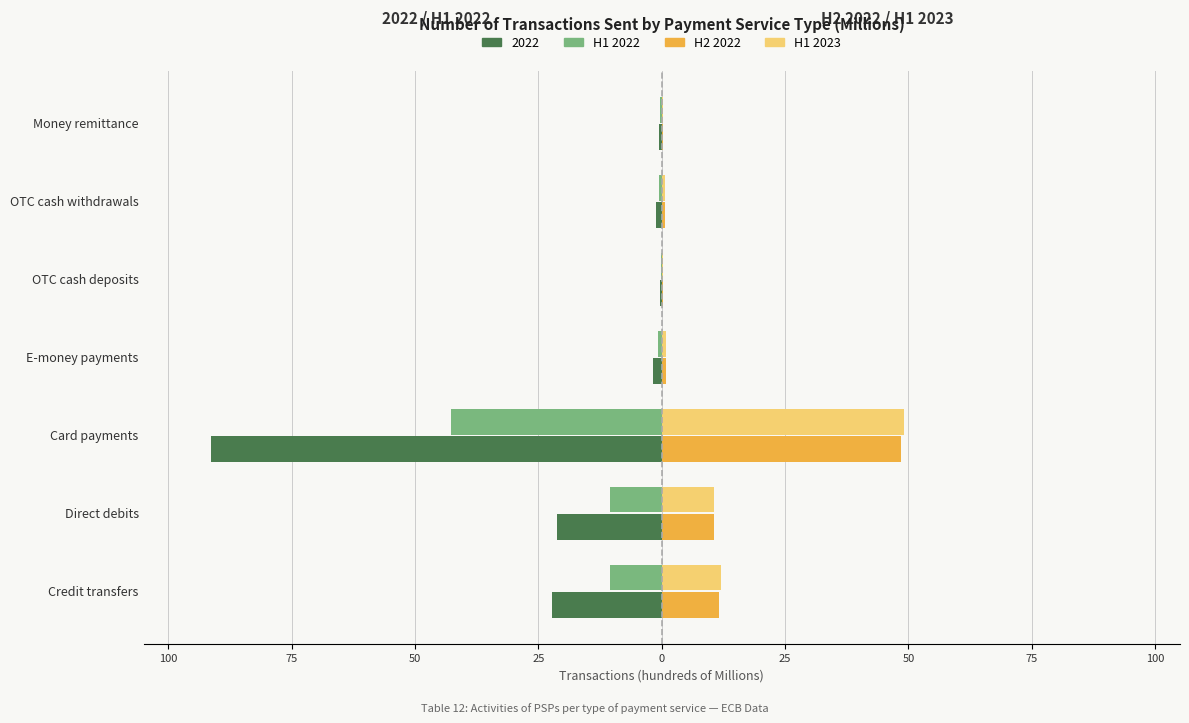

What is the value of the H2 2022 bar at the 4th from the left?

0.9